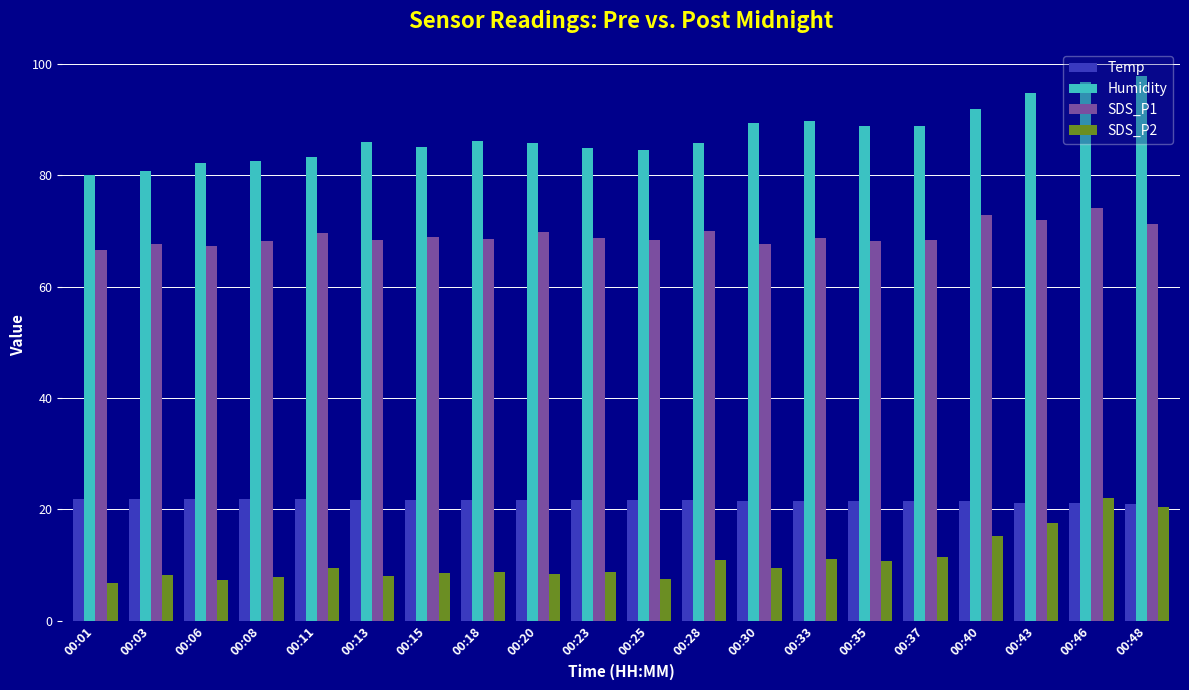

What are all the series names shown in the legend?

Temp, Humidity, SDS_P1, SDS_P2